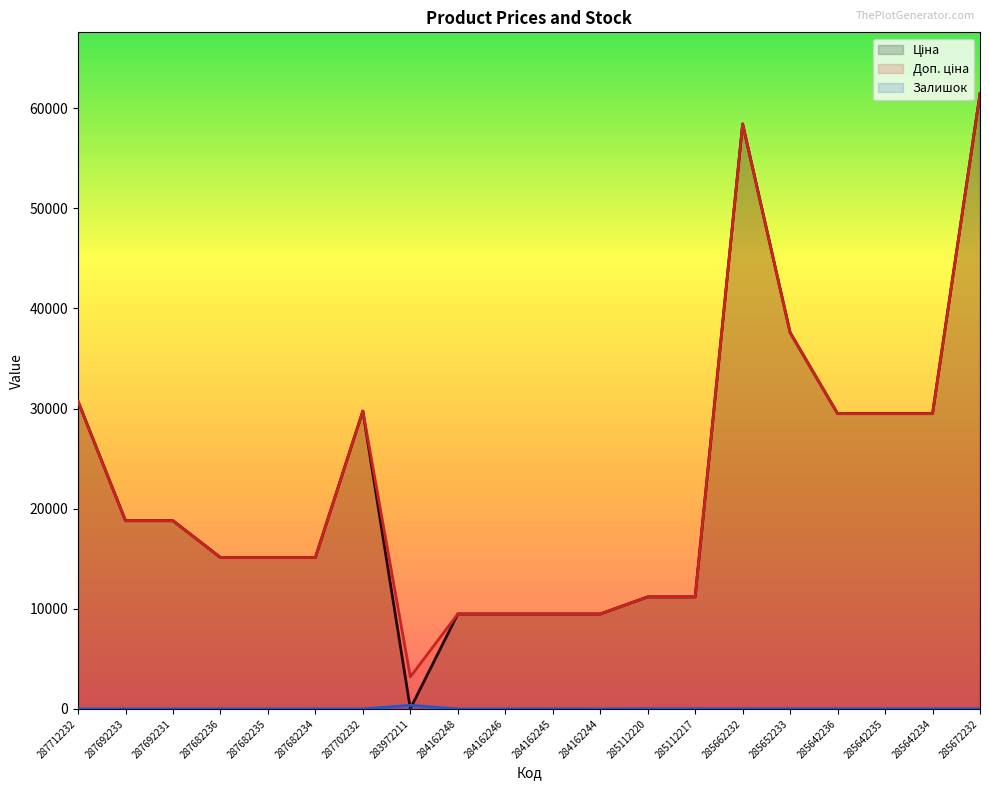

What is the sum of the Доп. ціна values at 285642234 and 287702232?

59238.7